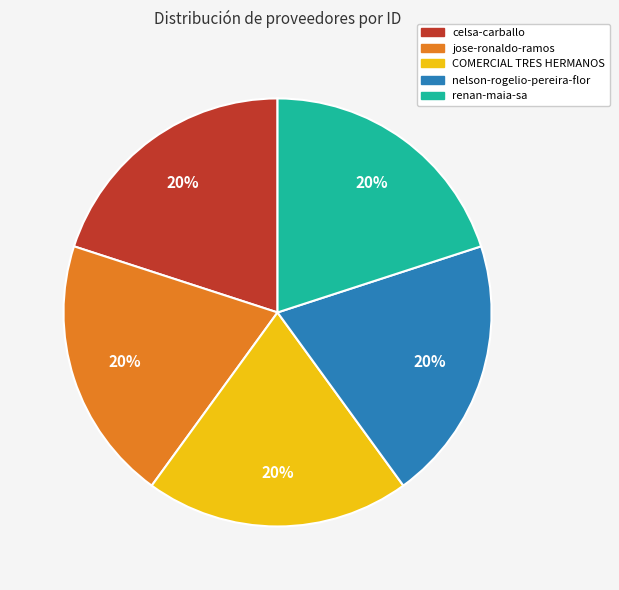

Count the number of slices in the pie.

5